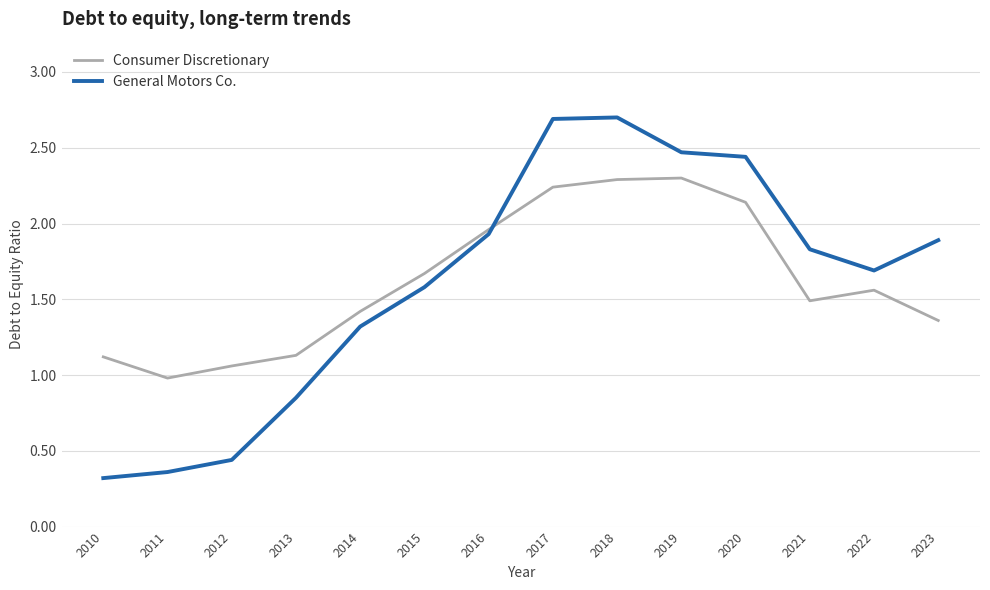

Count the number of categories in the chart.

14